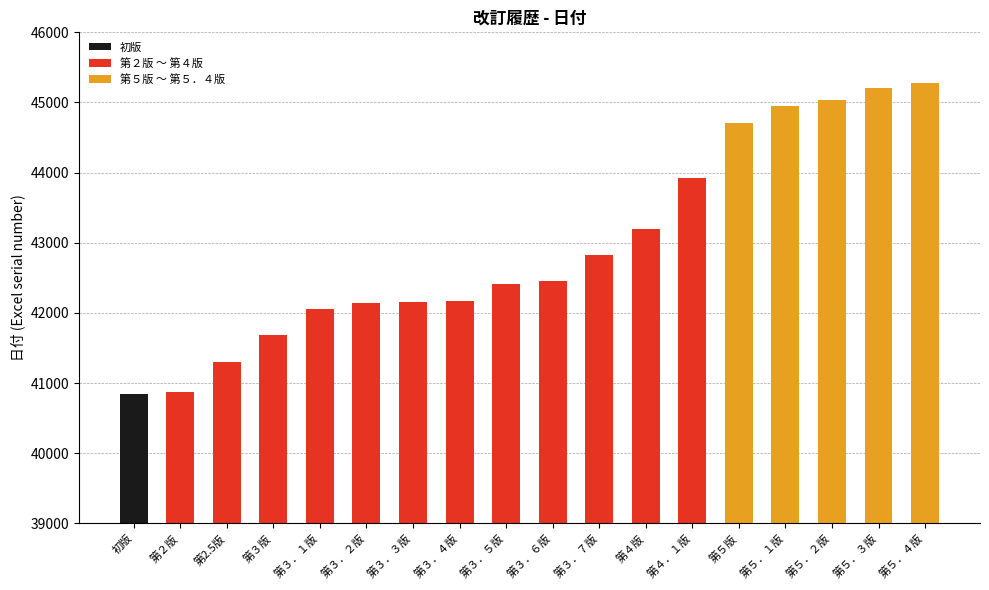

What is the average value?

42956